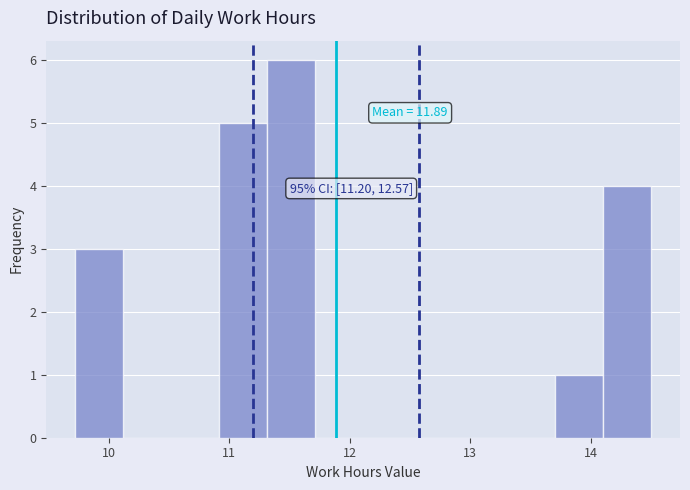

Read against the x-axis, roughly where is the centre of the tallest bar?

11.5